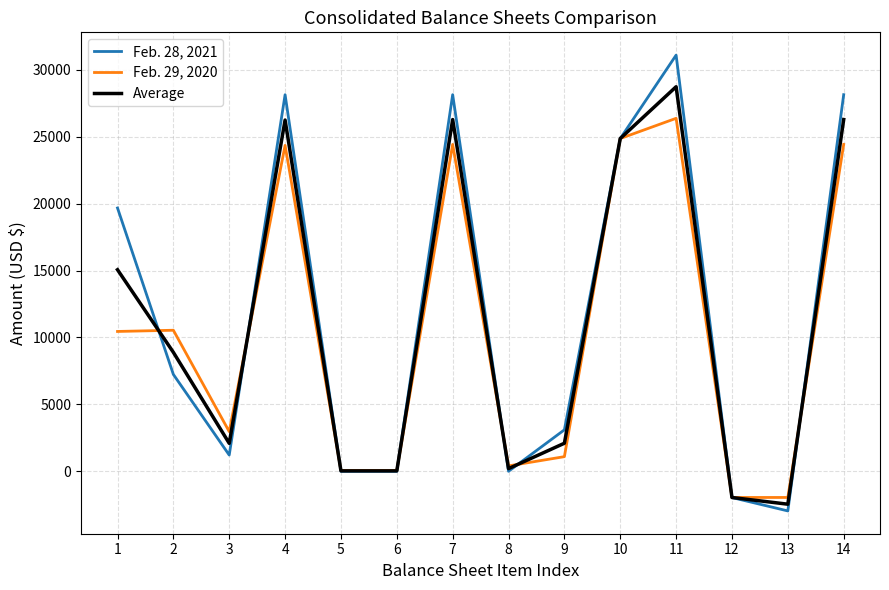

How many interior local peaks does the Feb. 28, 2021 series have?

3